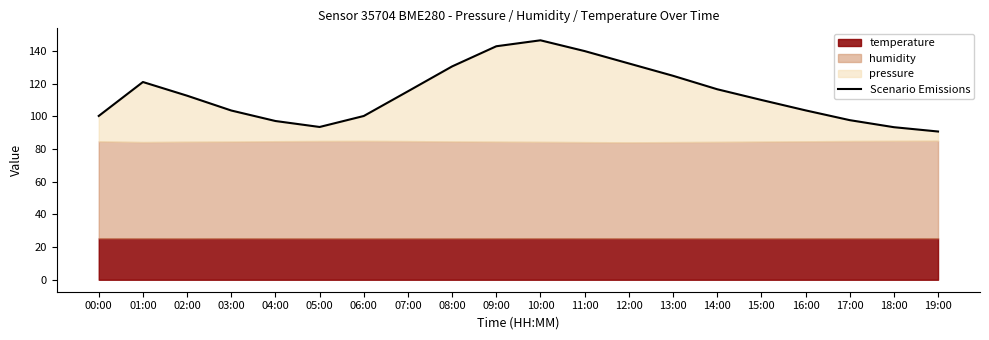

True or false: there are more than 1 points higher than both neighbors.

True